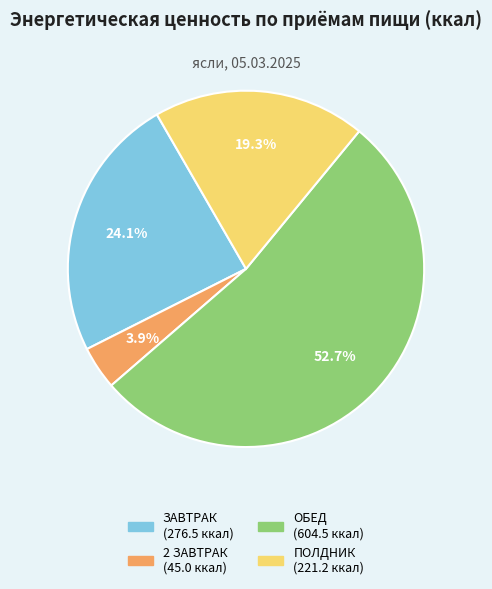

What is the total percentage of ЗАВТРАК and 2 ЗАВТРАК?

28.0%